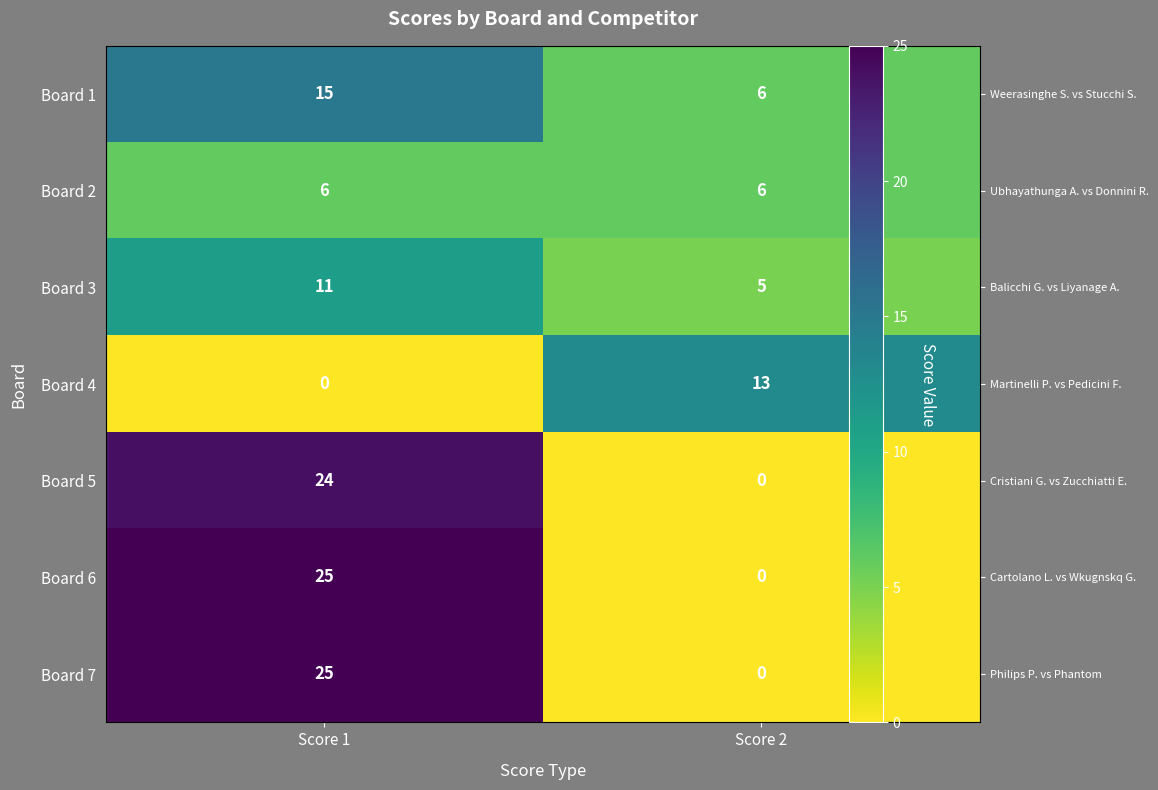

How many Board 5 values are between 0 and 24?

2